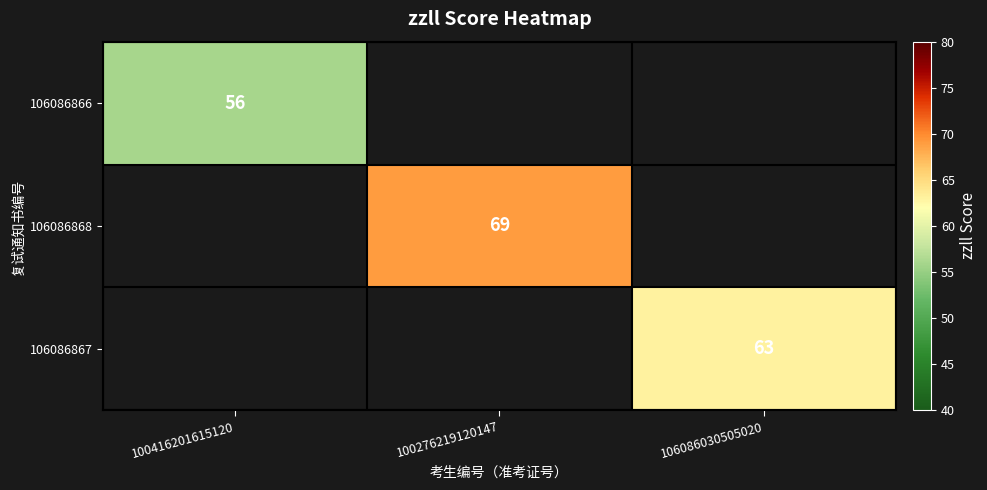

Is it true that 106086866 equals 82 at 100416201615120?

False